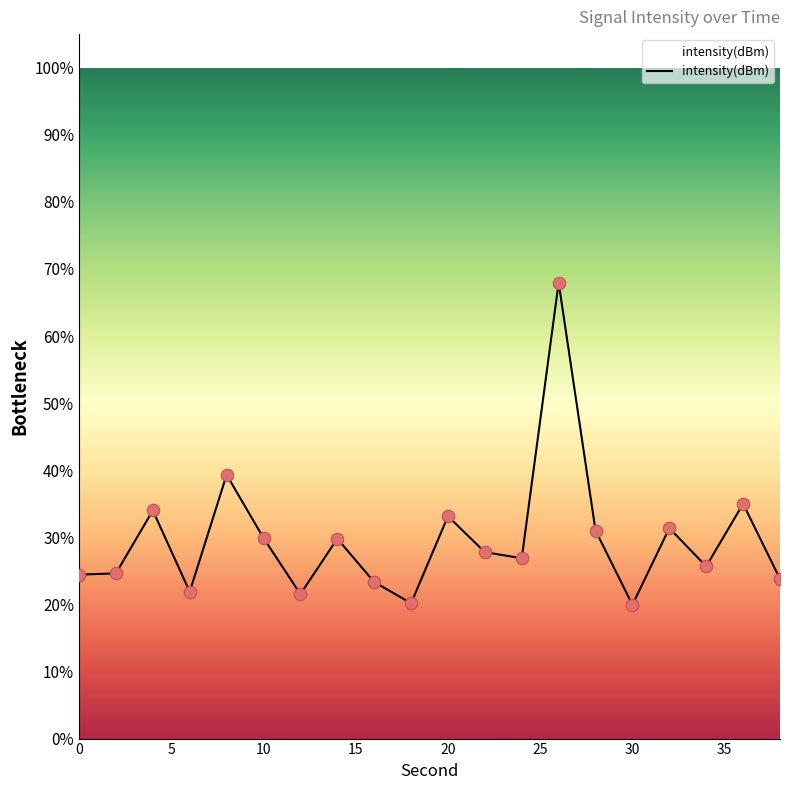

What is the difference between the maximum and minimum values?

48.0